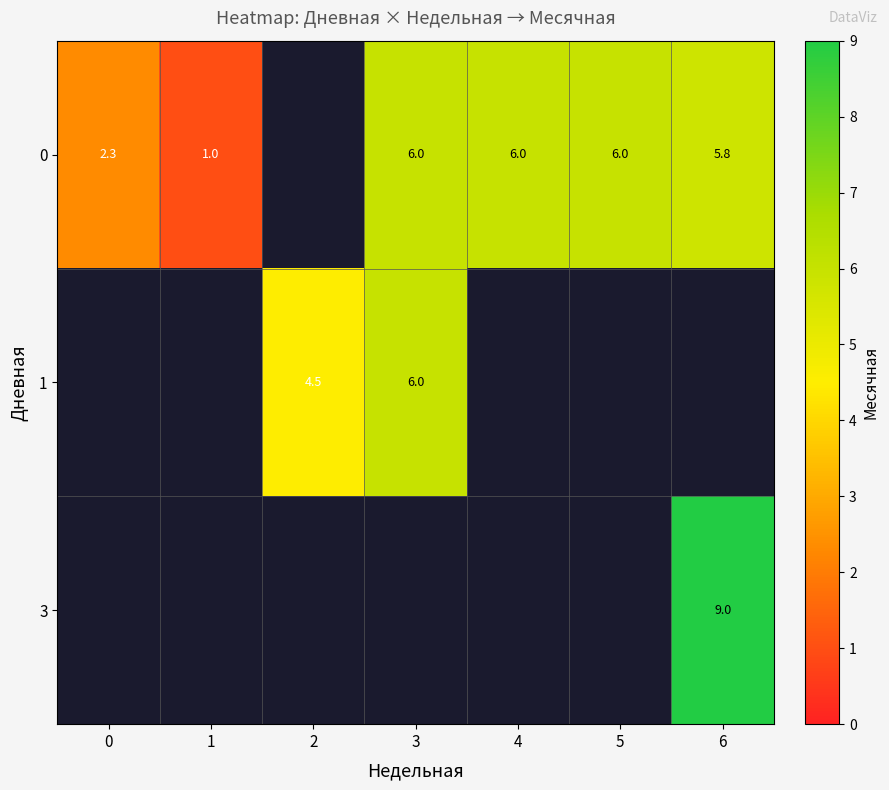

Between 6 and 2, which is larger?

2